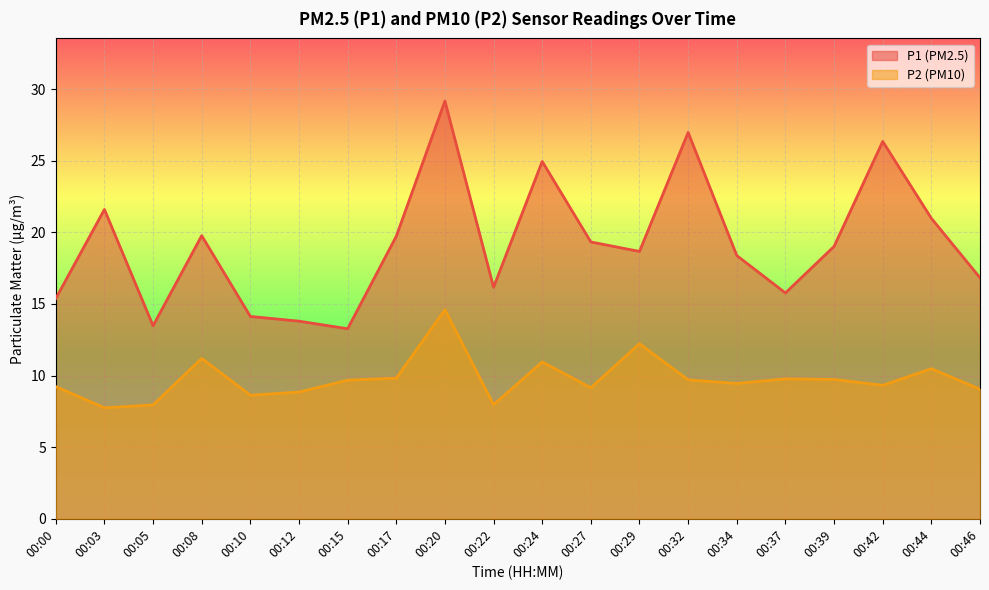

How many data points does each series have?

20